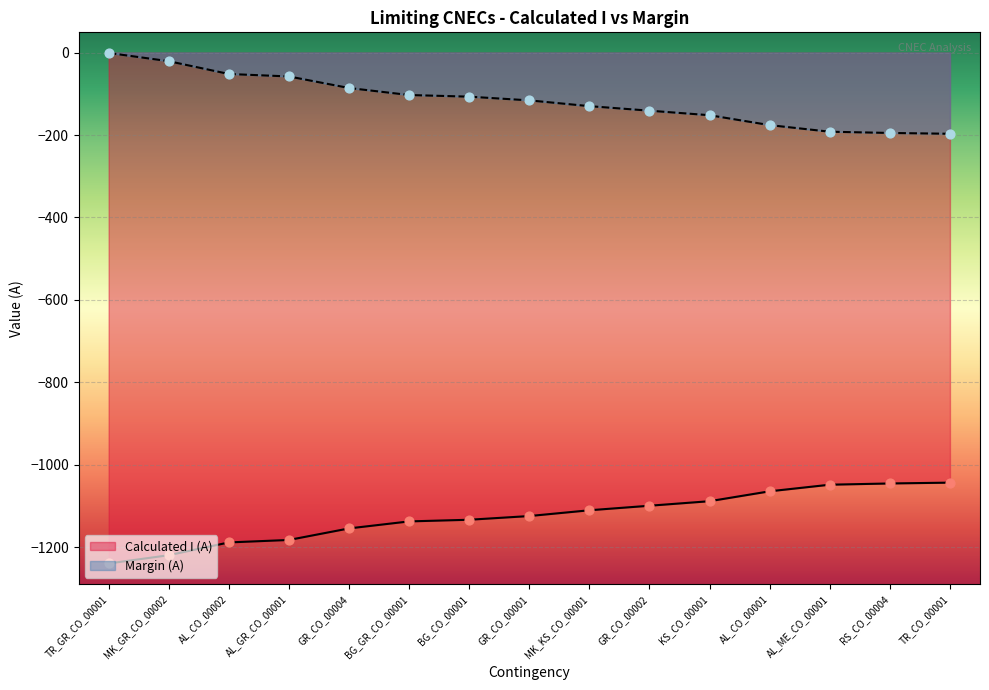

Is the value of Calculated I (A) at BG_GR_CO_00001 greater than the value of Margin (A) at GR_CO_00002?

No